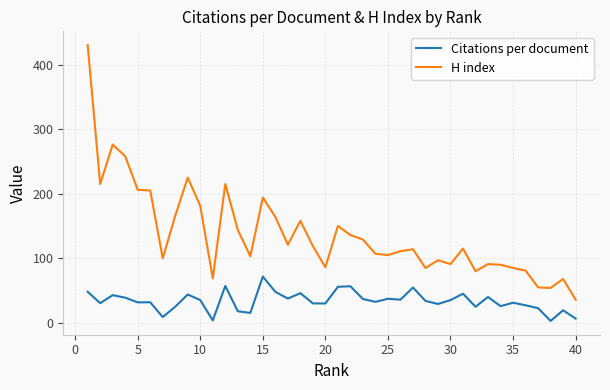

What is the minimum value for H index?

36.0